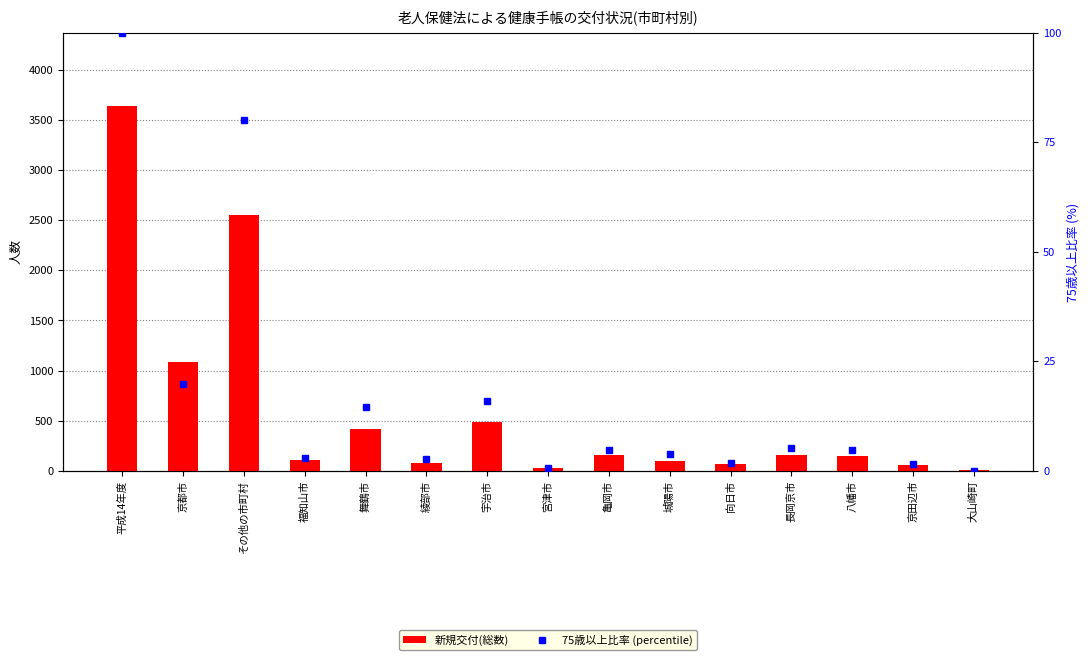

What position from the left is 舞鶴市?

5